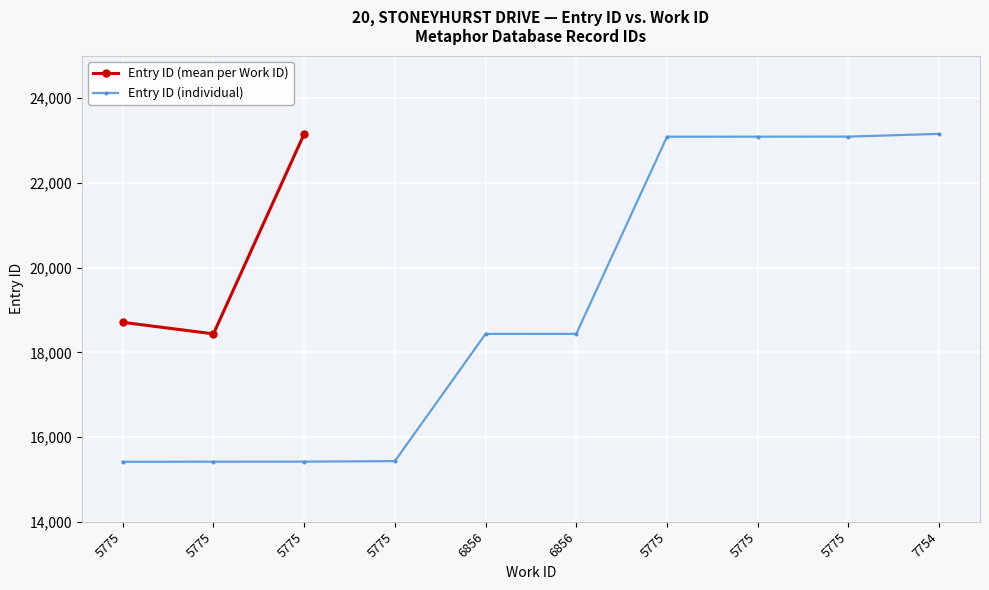

True or false: there are more than 1 points higher than both neighbors.

False